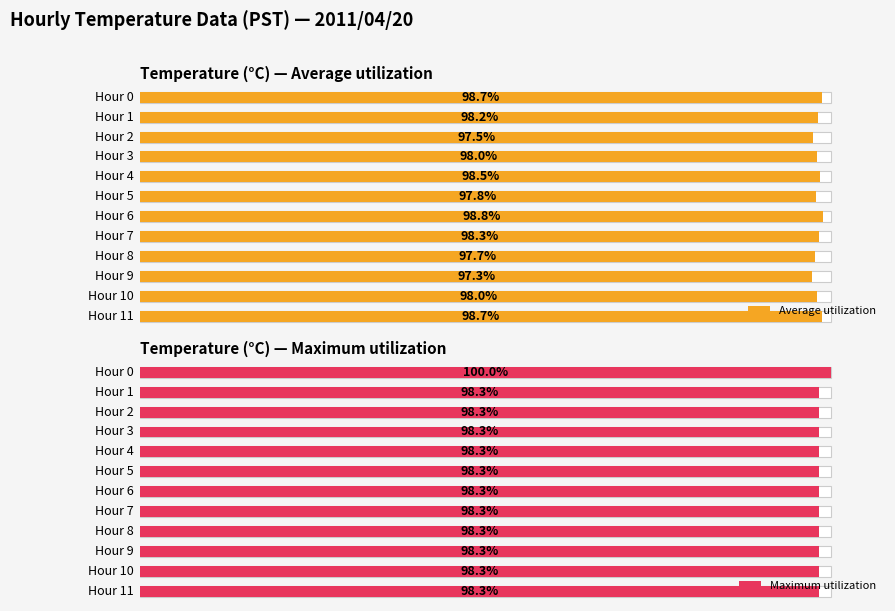

How many data points in Average utilization are above 98?

6